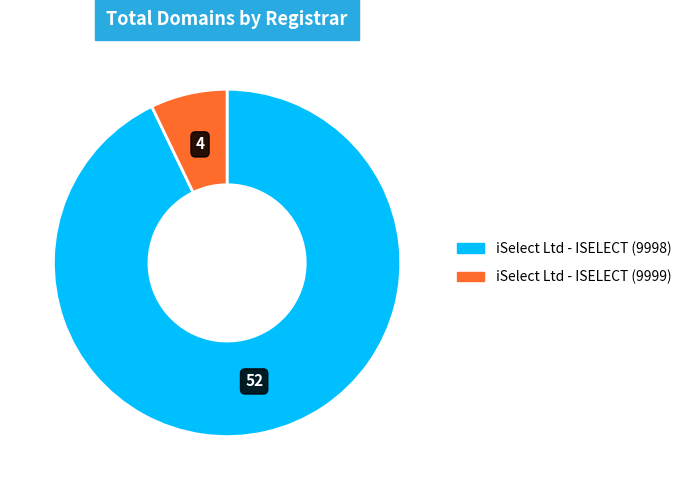

Do iSelect Ltd - ISELECT (9999) and iSelect Ltd - ISELECT (9998) together represent more than half of the pie?

Yes